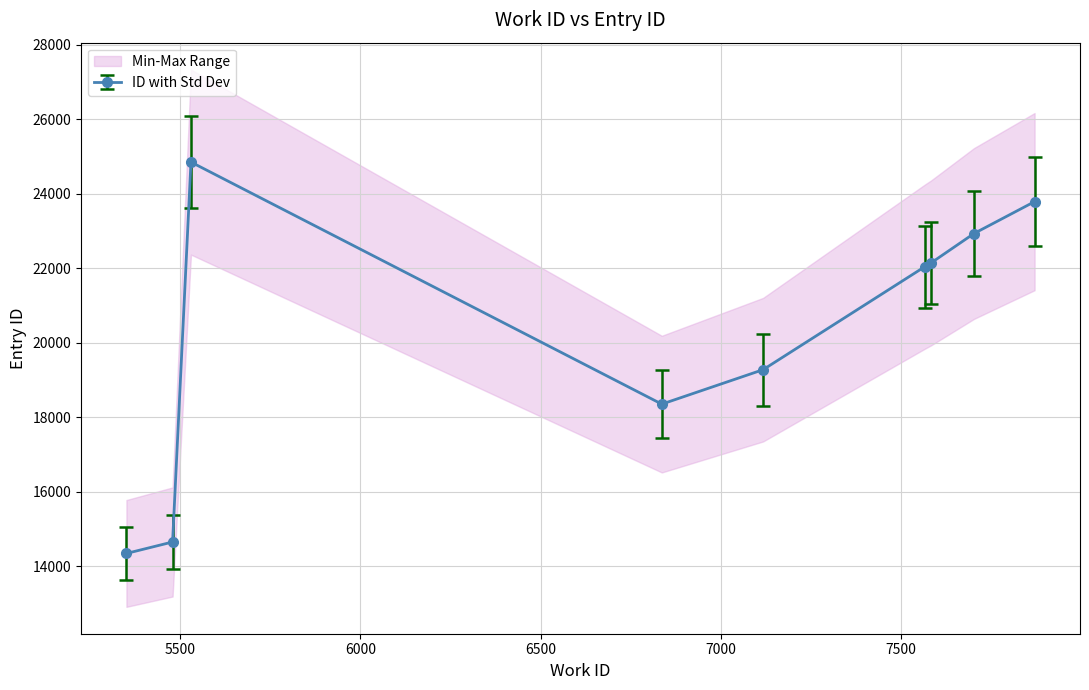

What is the lowest value of the id series?

14343